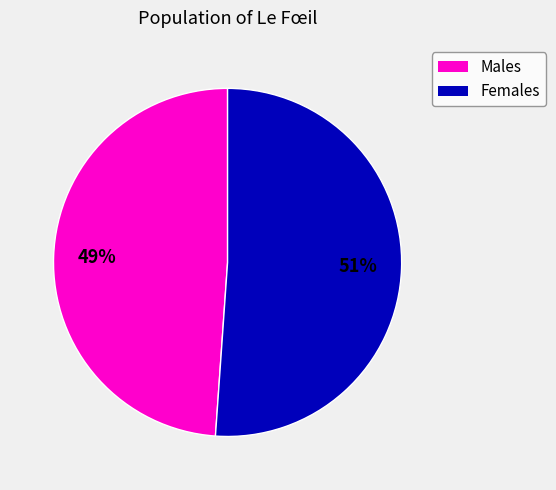

Which slice is the smallest?

Males